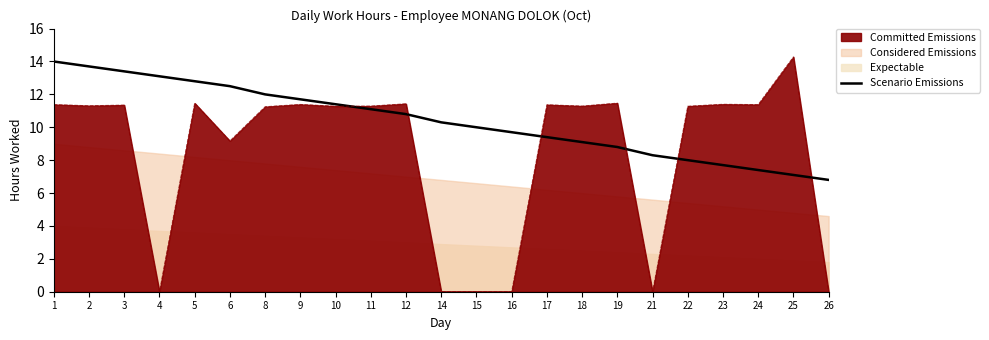

How many values exceed 10?

12